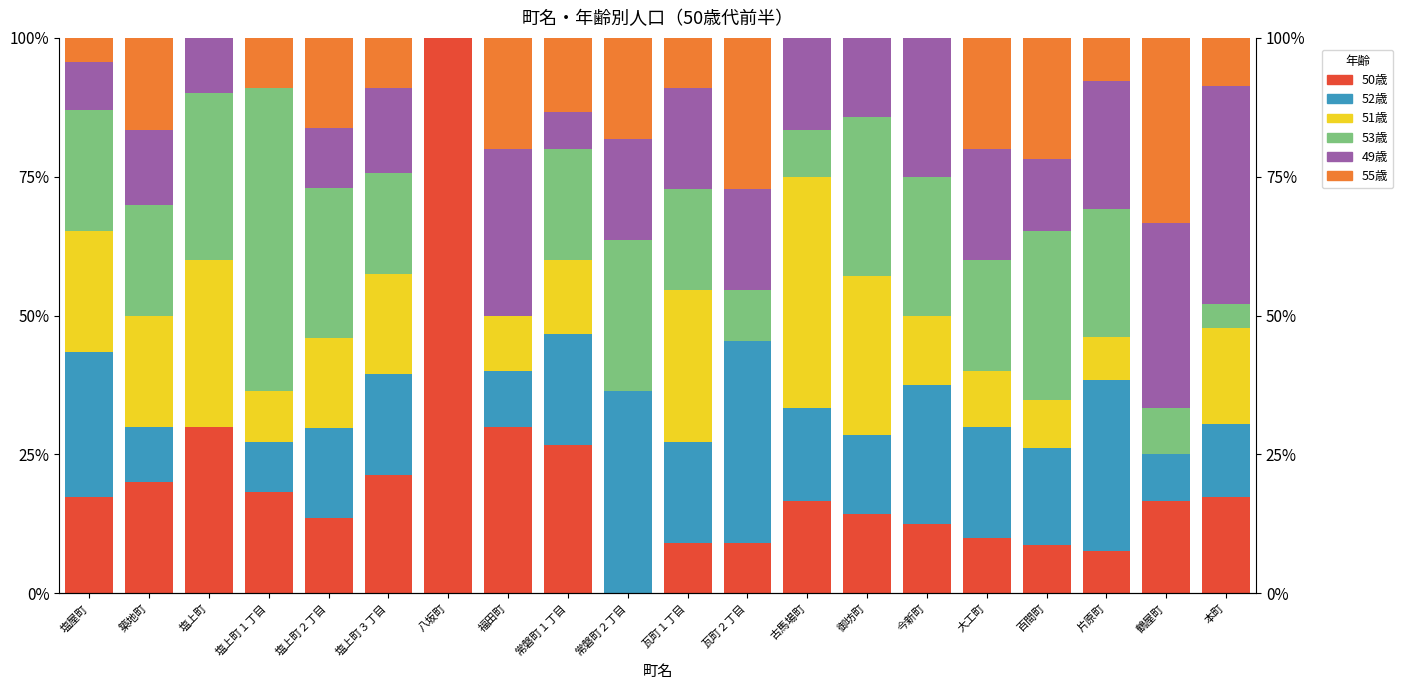

Is the value of 53歳 at 塩上町１丁目 greater than the value of 55歳 at 御坊町?

Yes